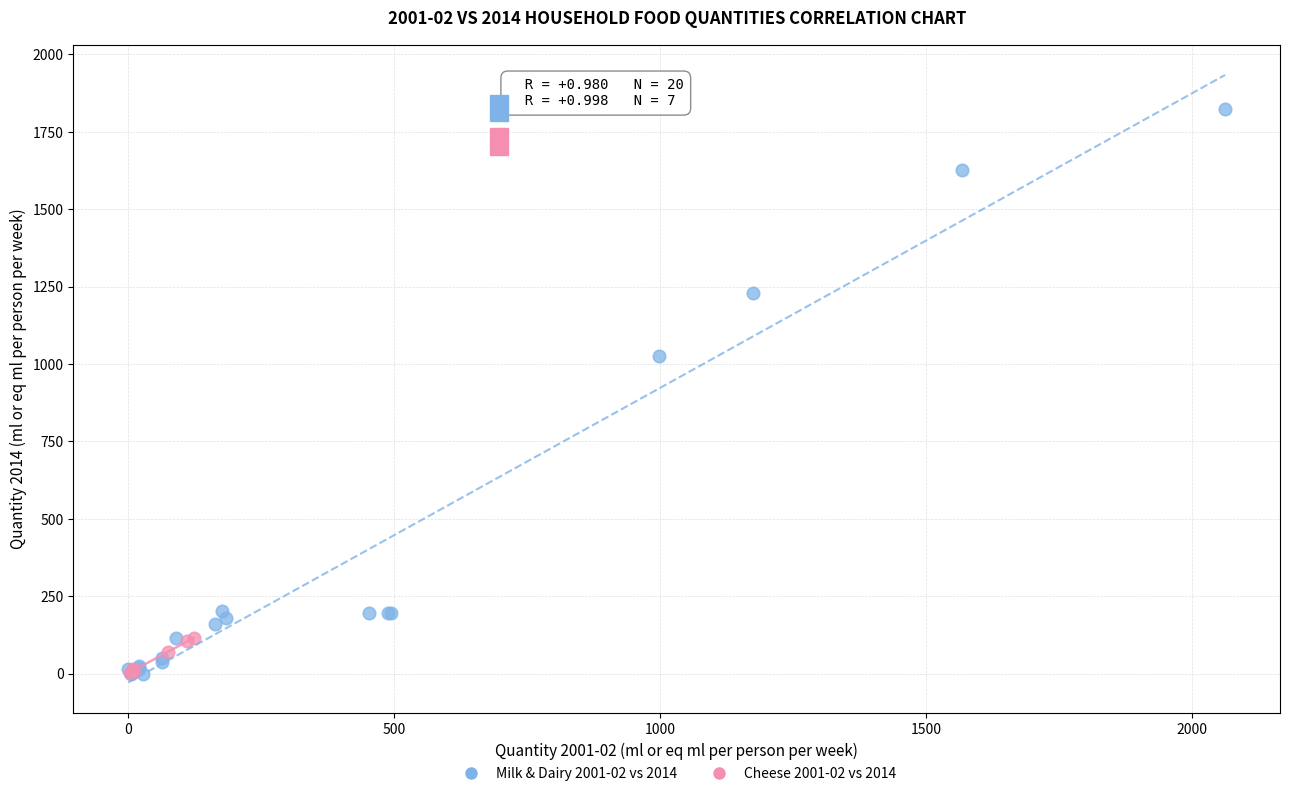

Which series has the widest spread of Y values?

Milk & Dairy 2001-02 vs 2014